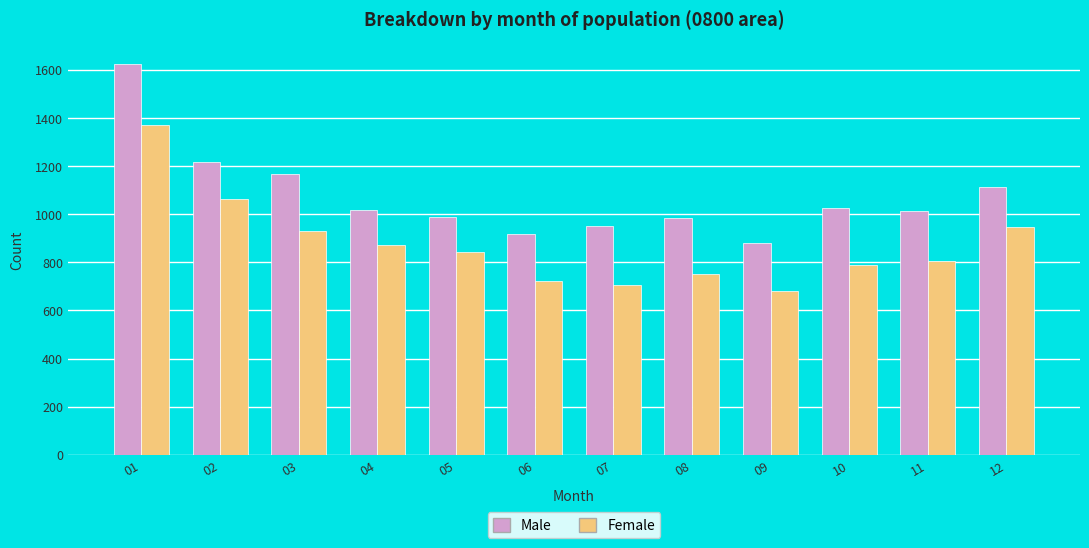

What value does the Male series have at 05?

990